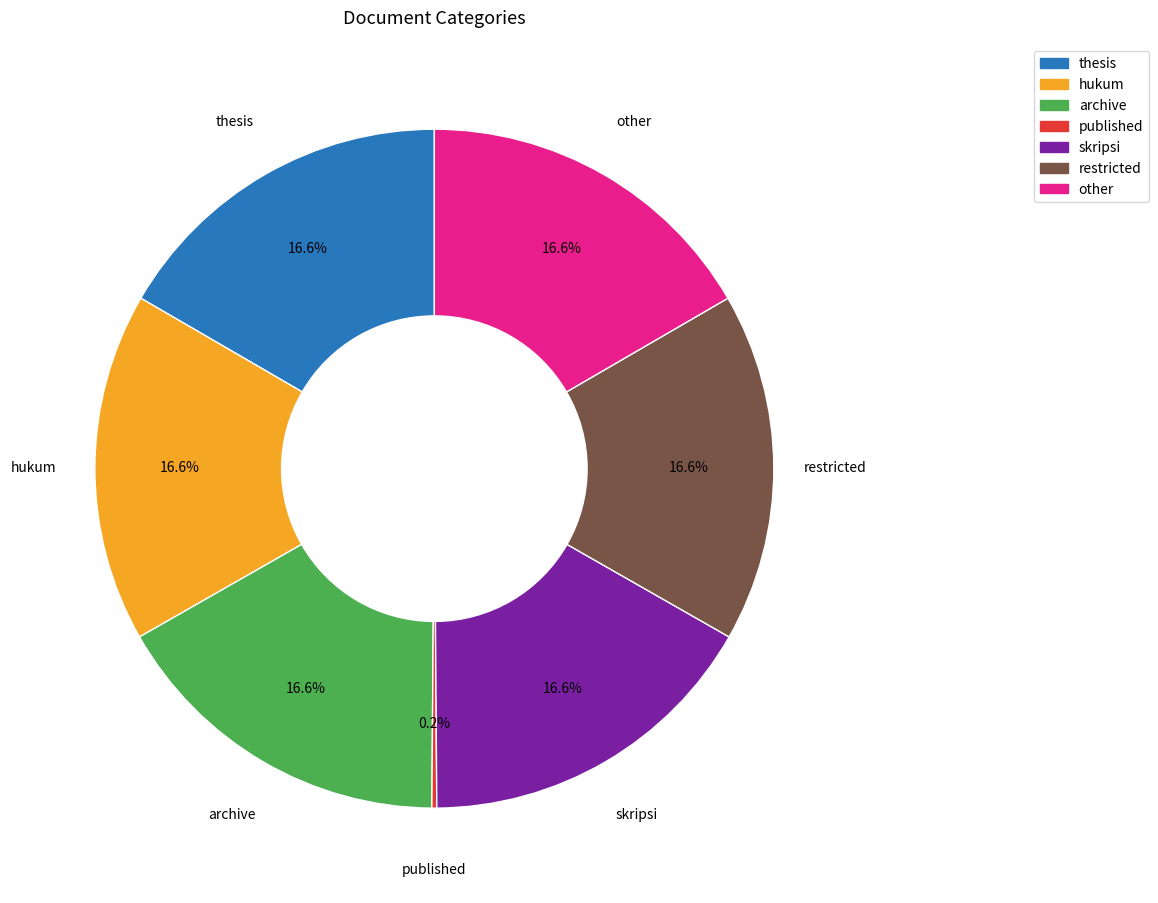

Combined, do restricted and hukum account for over 50%?

No